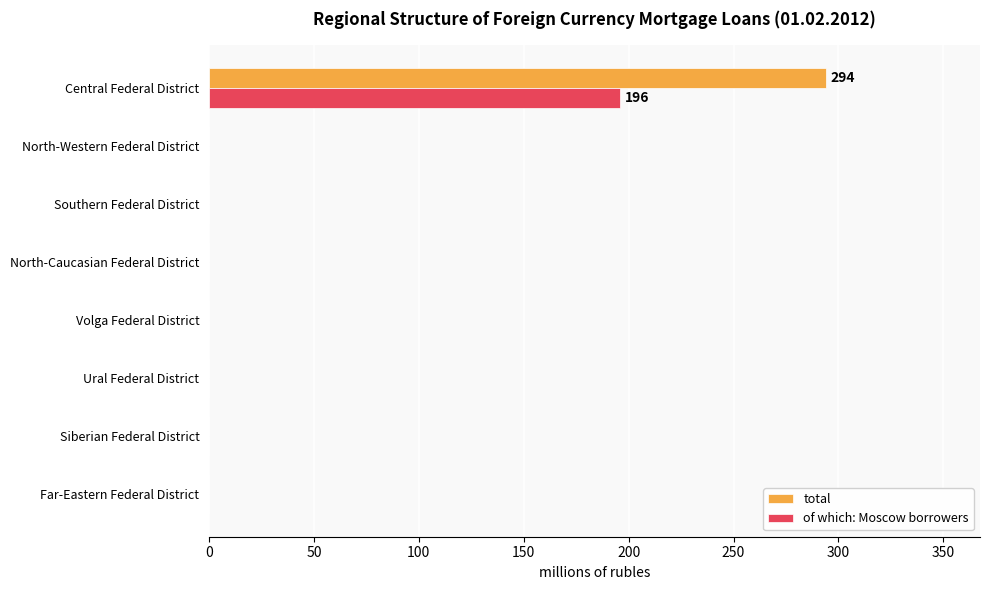

What is the greatest value displayed?

294